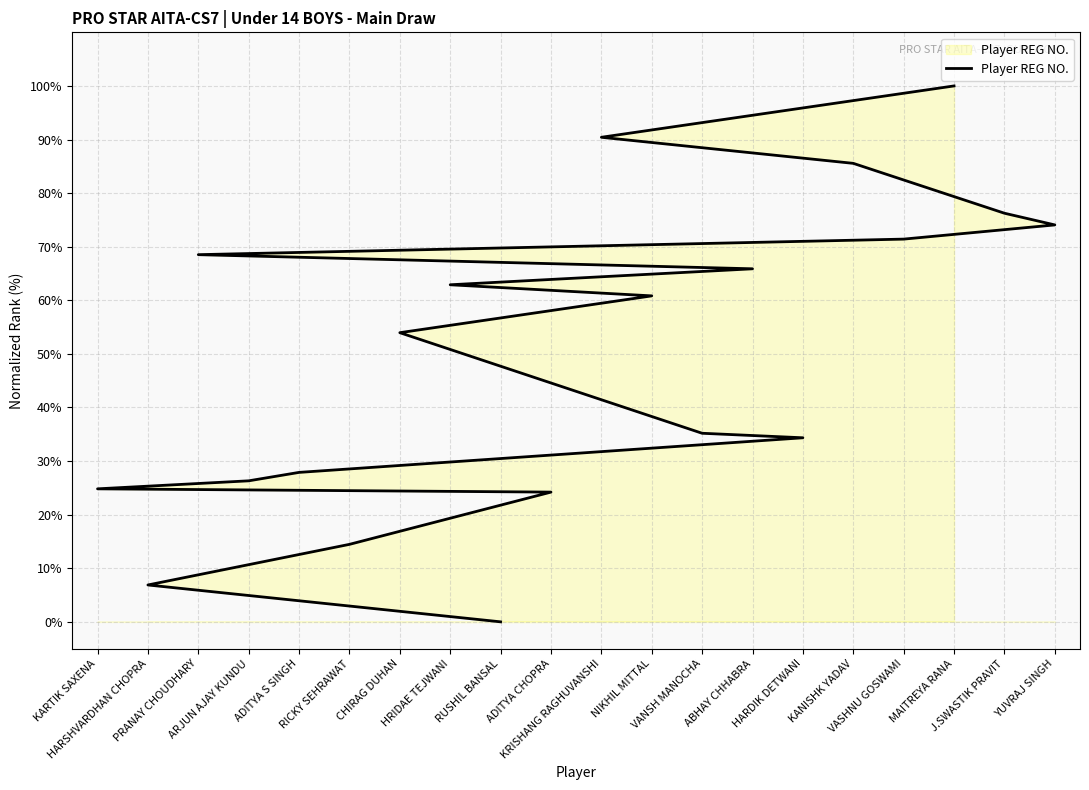

Count the number of data series in this chart.

1